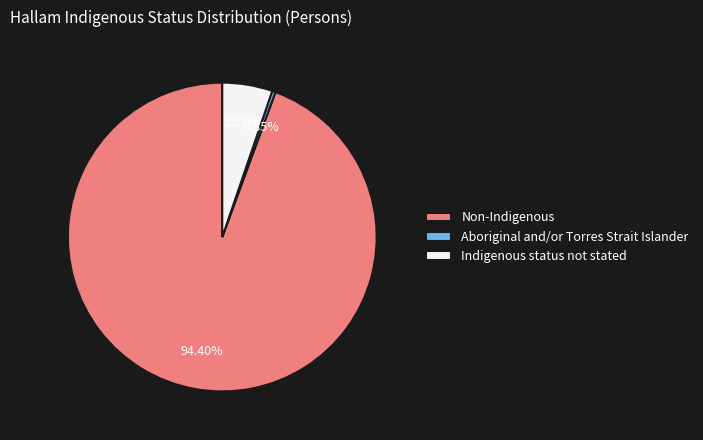

Which slice is the smallest?

Aboriginal and/or Torres Strait Islander